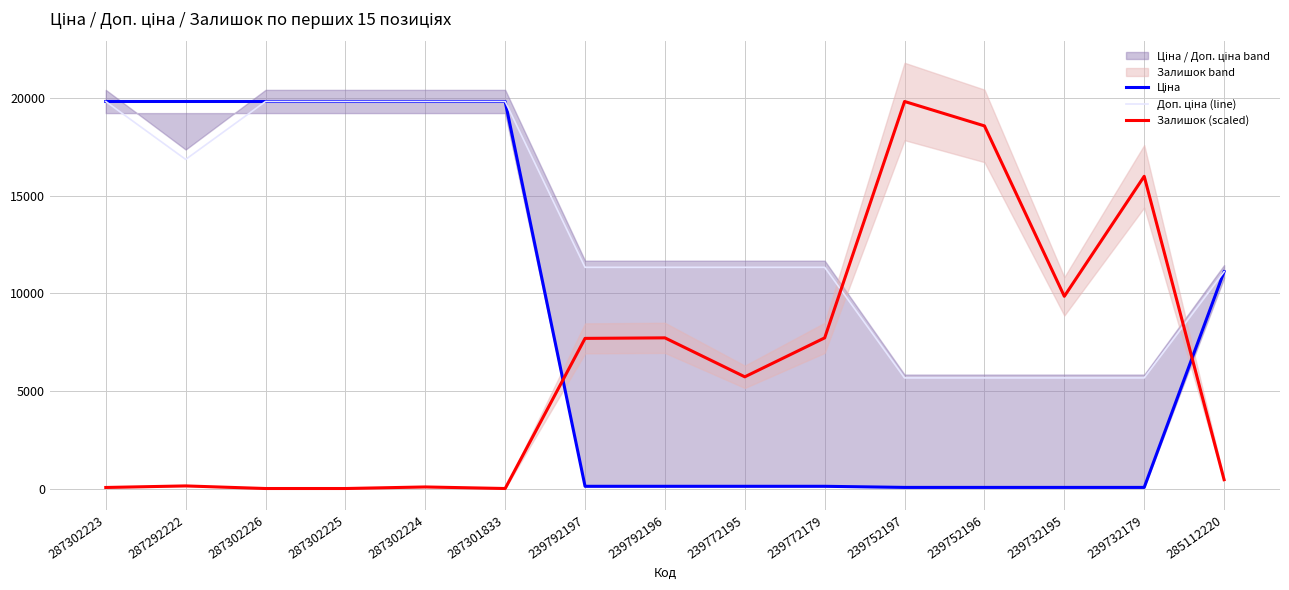

What is the difference between the maximum and minimum values in the Залишок (scaled) series?

19831.1